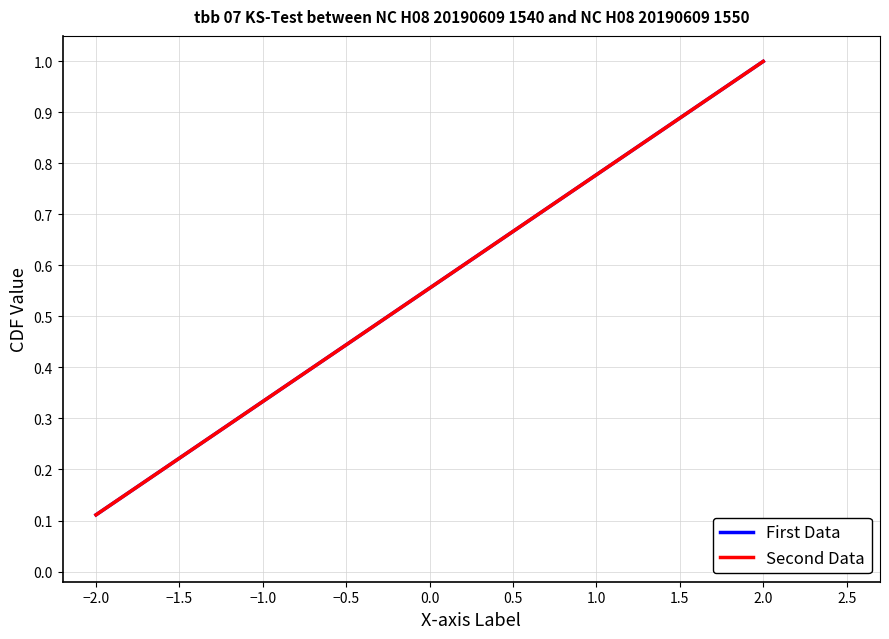

Does the chart display data point markers on the line(s)?

No